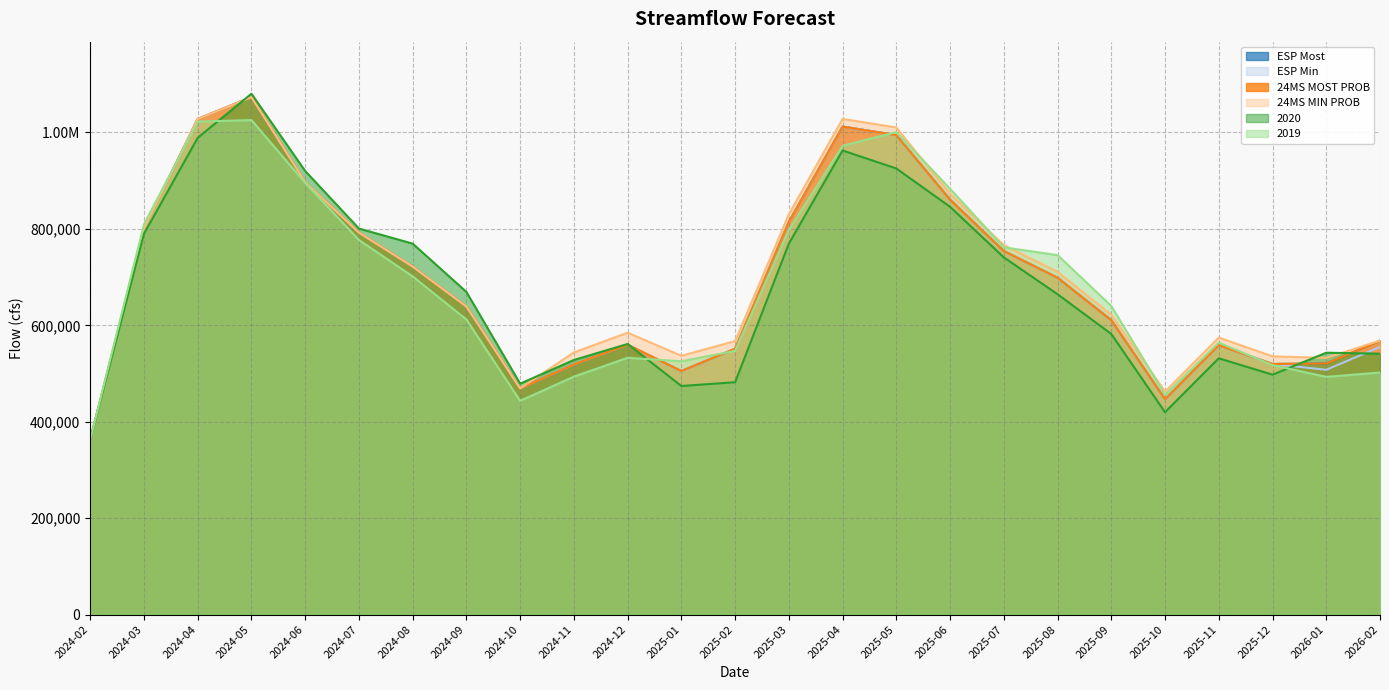

At how many categories does at least one series exceed 541646?

20